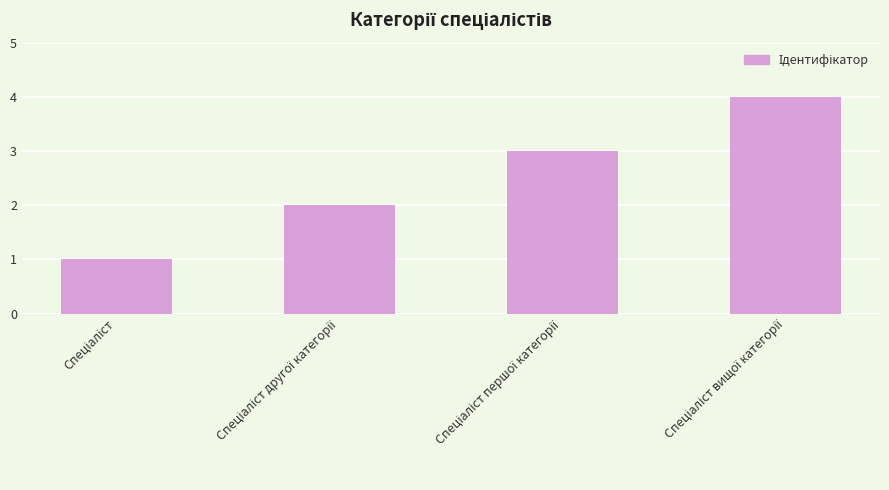

What is the sum of all values?

10